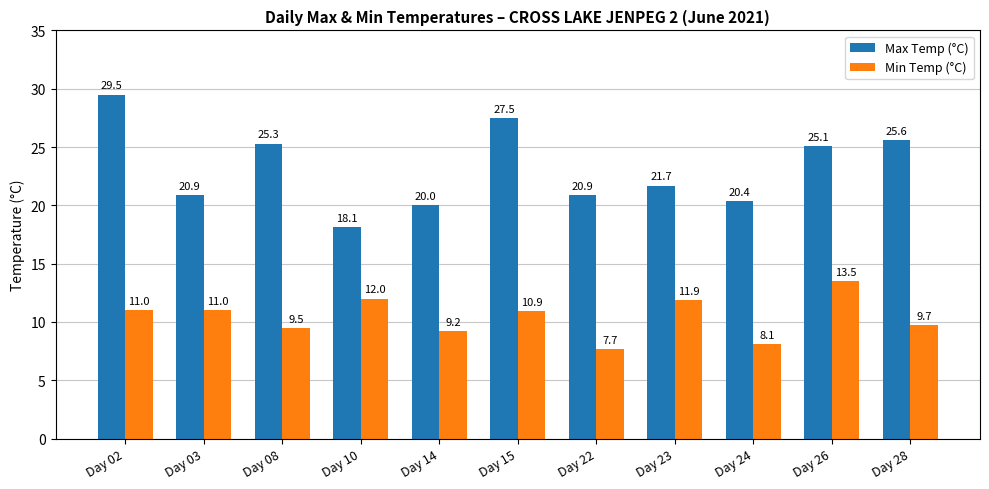

Between Day 10 and Day 14, which series saw the biggest shift?

Min Temp (°C)